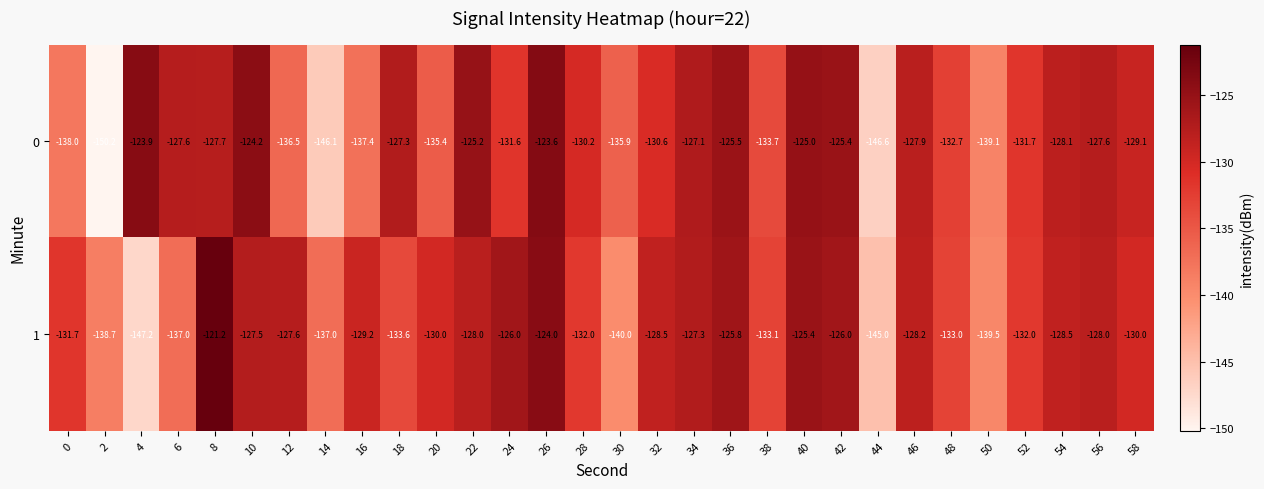

Between 20 and 56, which series saw the biggest shift?

0